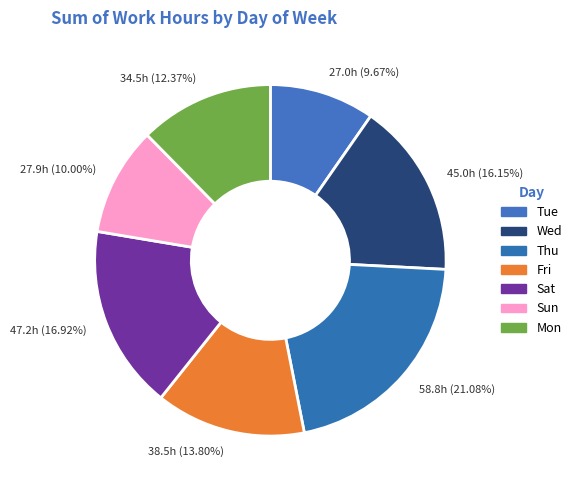

To the nearest percent, what is the difference between the Fri and Thu slice percentages?

7%